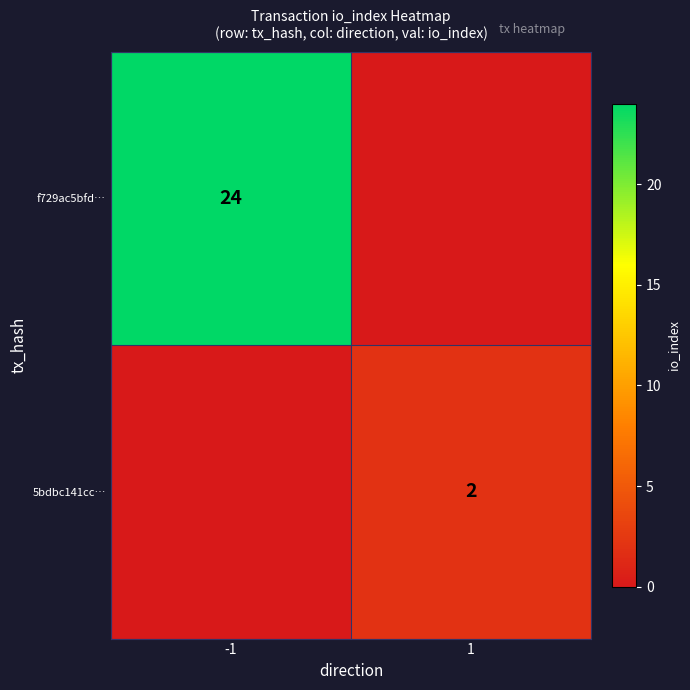

What is the spread (max minus min) of values at 1?

2